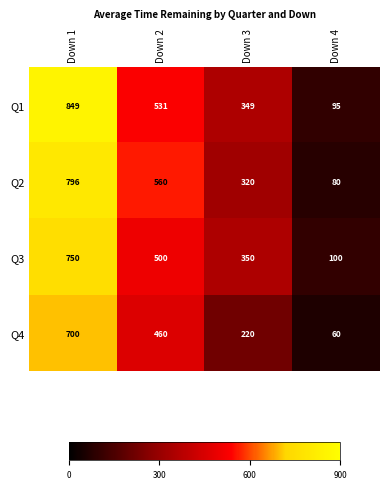

Between Down 1 and Down 3, which series saw the biggest shift?

Q1